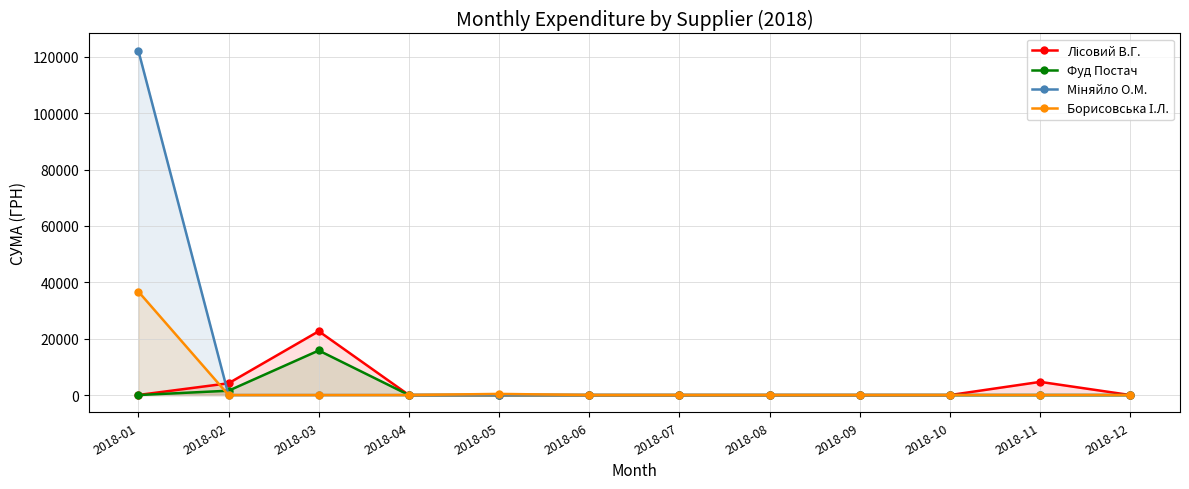

True or false: Фуд Постач has more than 2 points higher than both neighbors.

False